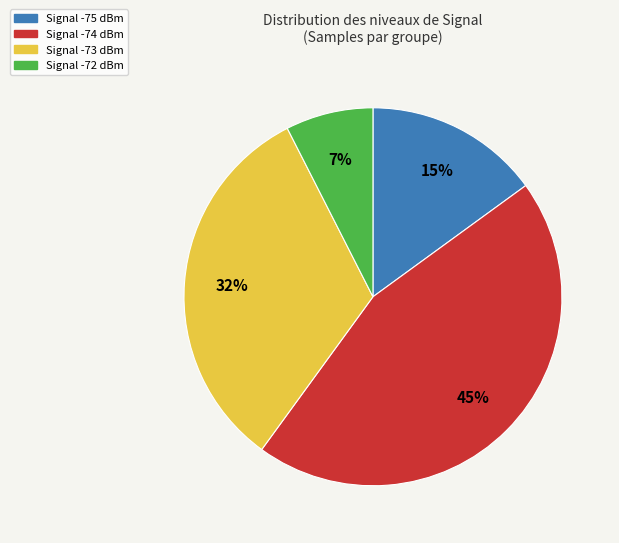

Is there a majority slice in this chart?

No